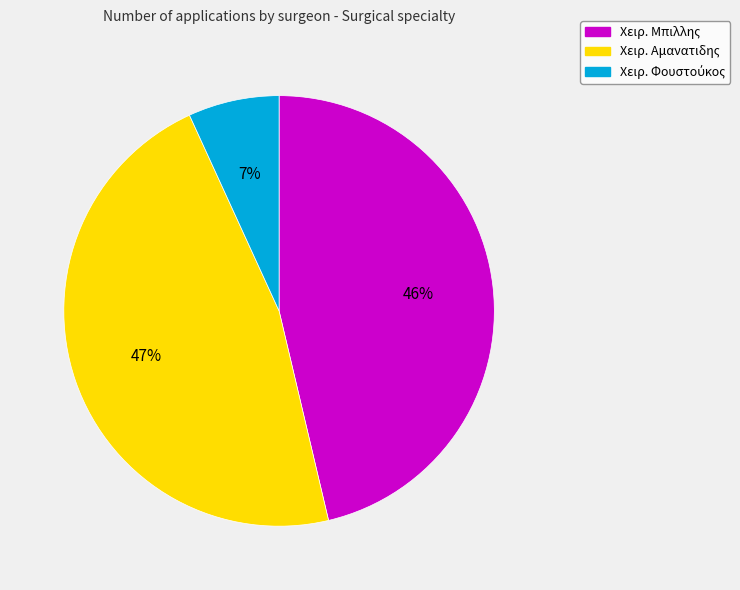

To the nearest percent, what is the average slice percentage?

33%